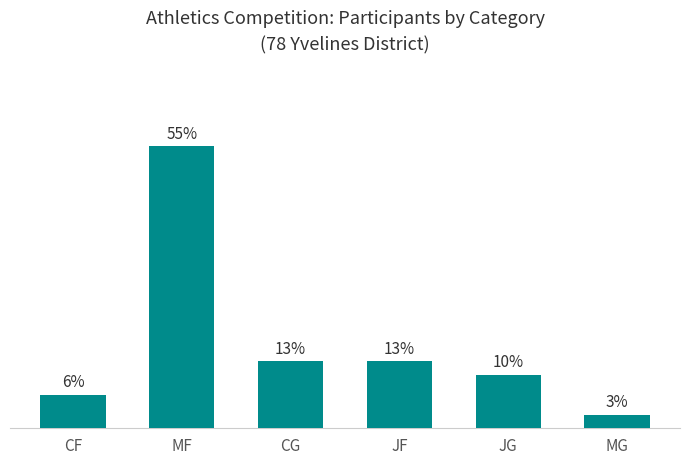

True or false: the data shows 1 at MG.

False